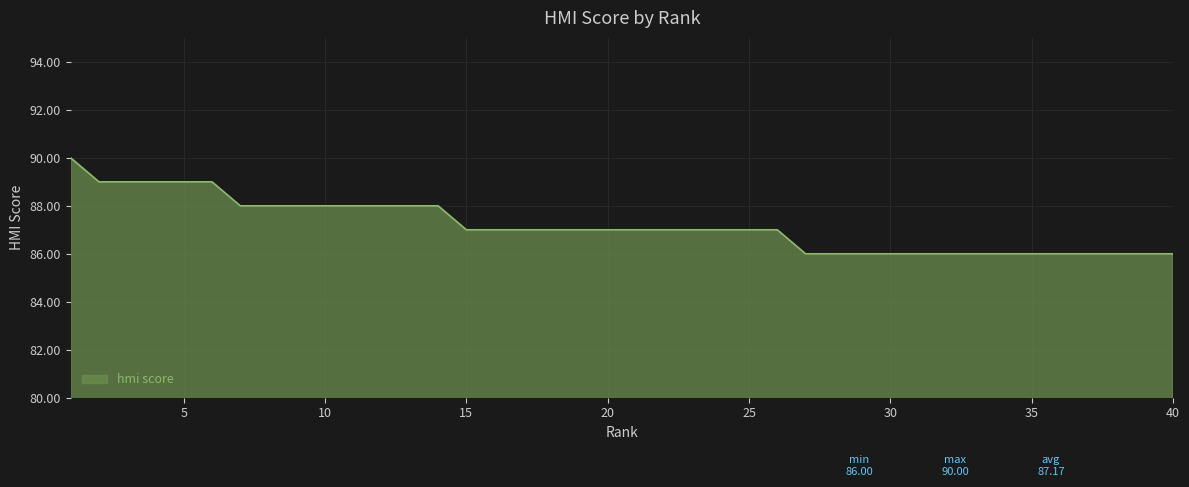

What is the maximum value shown in the chart?

90